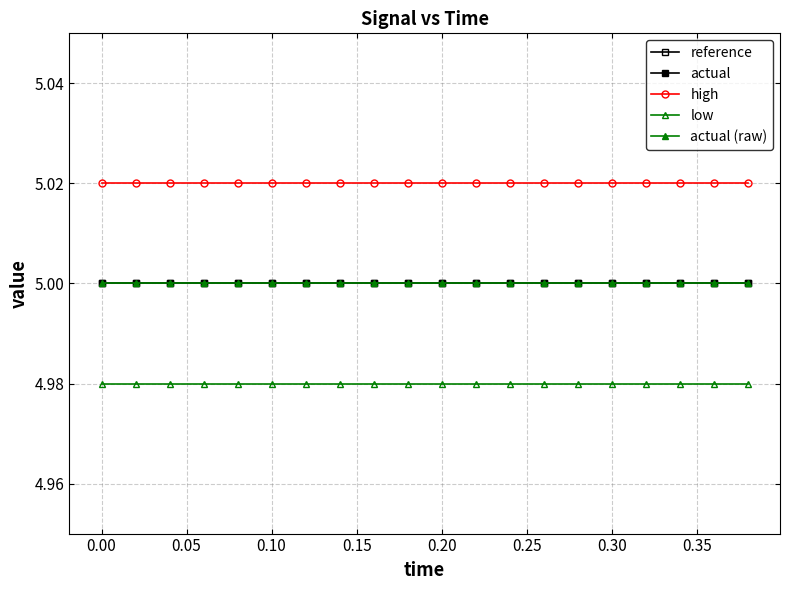

Does the chart have visible grid lines?

Yes